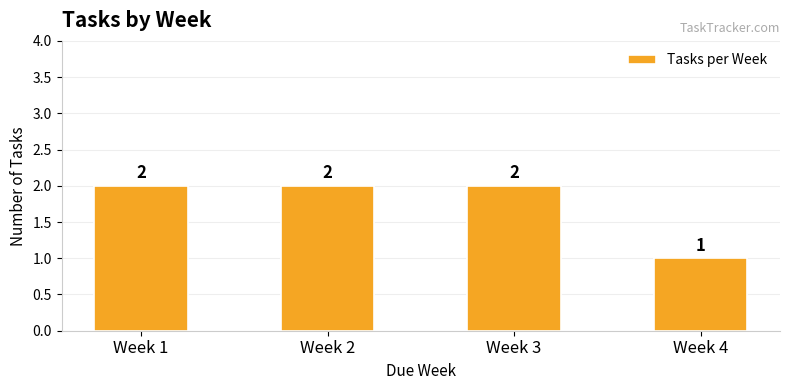

Count the values in the range 2 to 3.

3